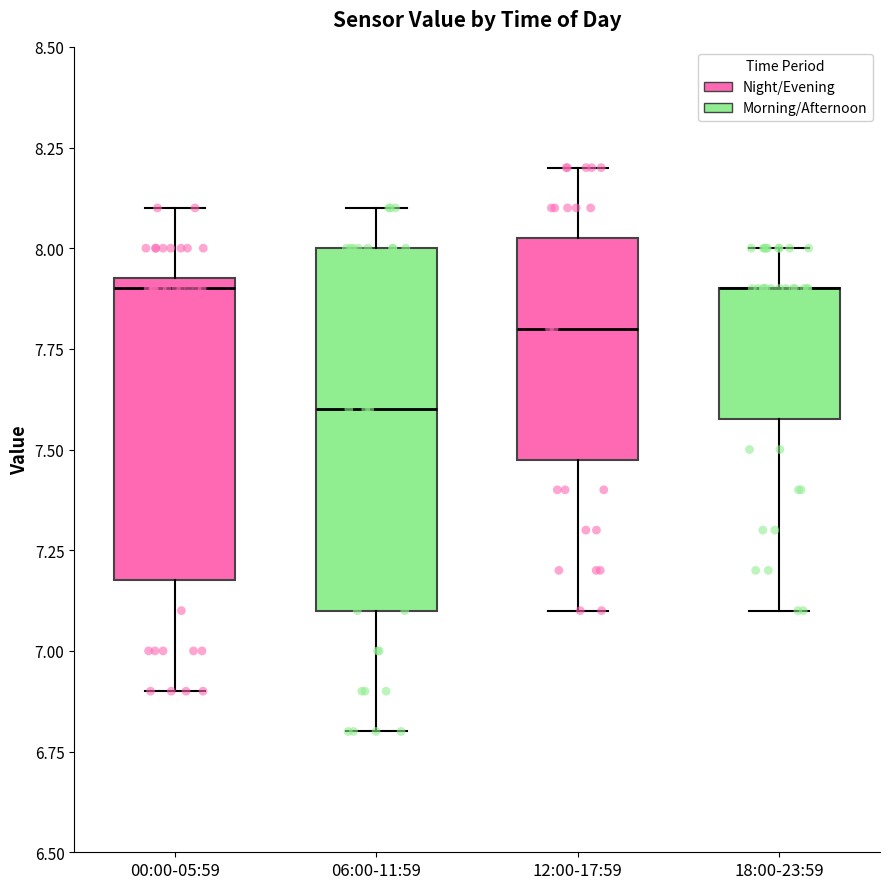

Reading left to right, transcribe this box plot: for each box, give where its median line is, the range the box spans, and where its two whiskers end, as read against the y-axis. The values are not printed on the chart, so give them approximately, as read against the axis.

00:00-05:59: median 7.90, box 7.20 to 7.95, whiskers 6.90 to 8.10
06:00-11:59: median 7.60, box 7.10 to 8.00, whiskers 6.80 to 8.10
12:00-17:59: median 7.80, box 7.50 to 8.05, whiskers 7.10 to 8.20
18:00-23:59: median 7.90 (drawn on the box's upper edge), box 7.60 to 7.90, whiskers 7.10 to 8.00